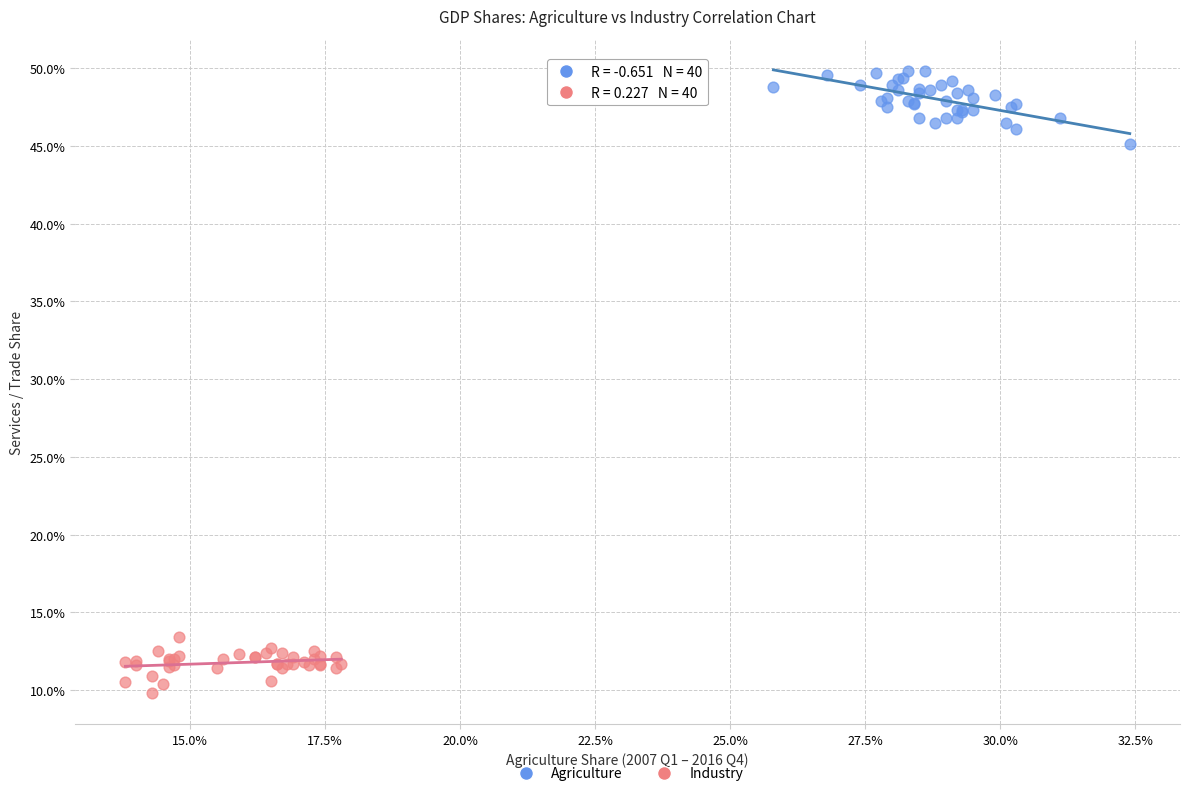

Which series contains the highest Y value?

Agriculture